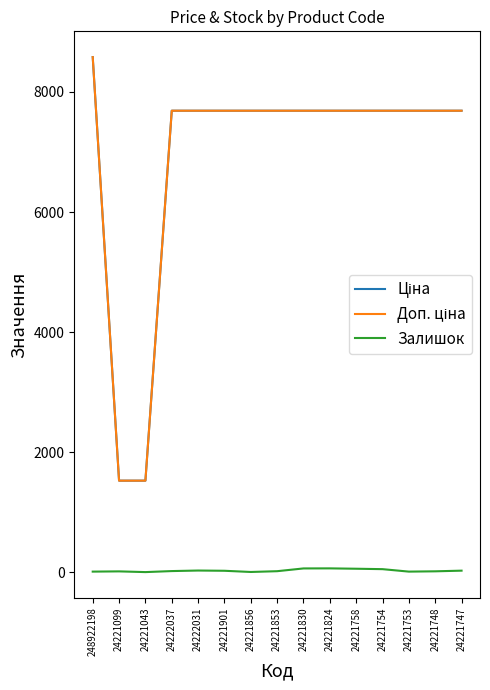

What is the maximum value shown in the chart?

8581.1